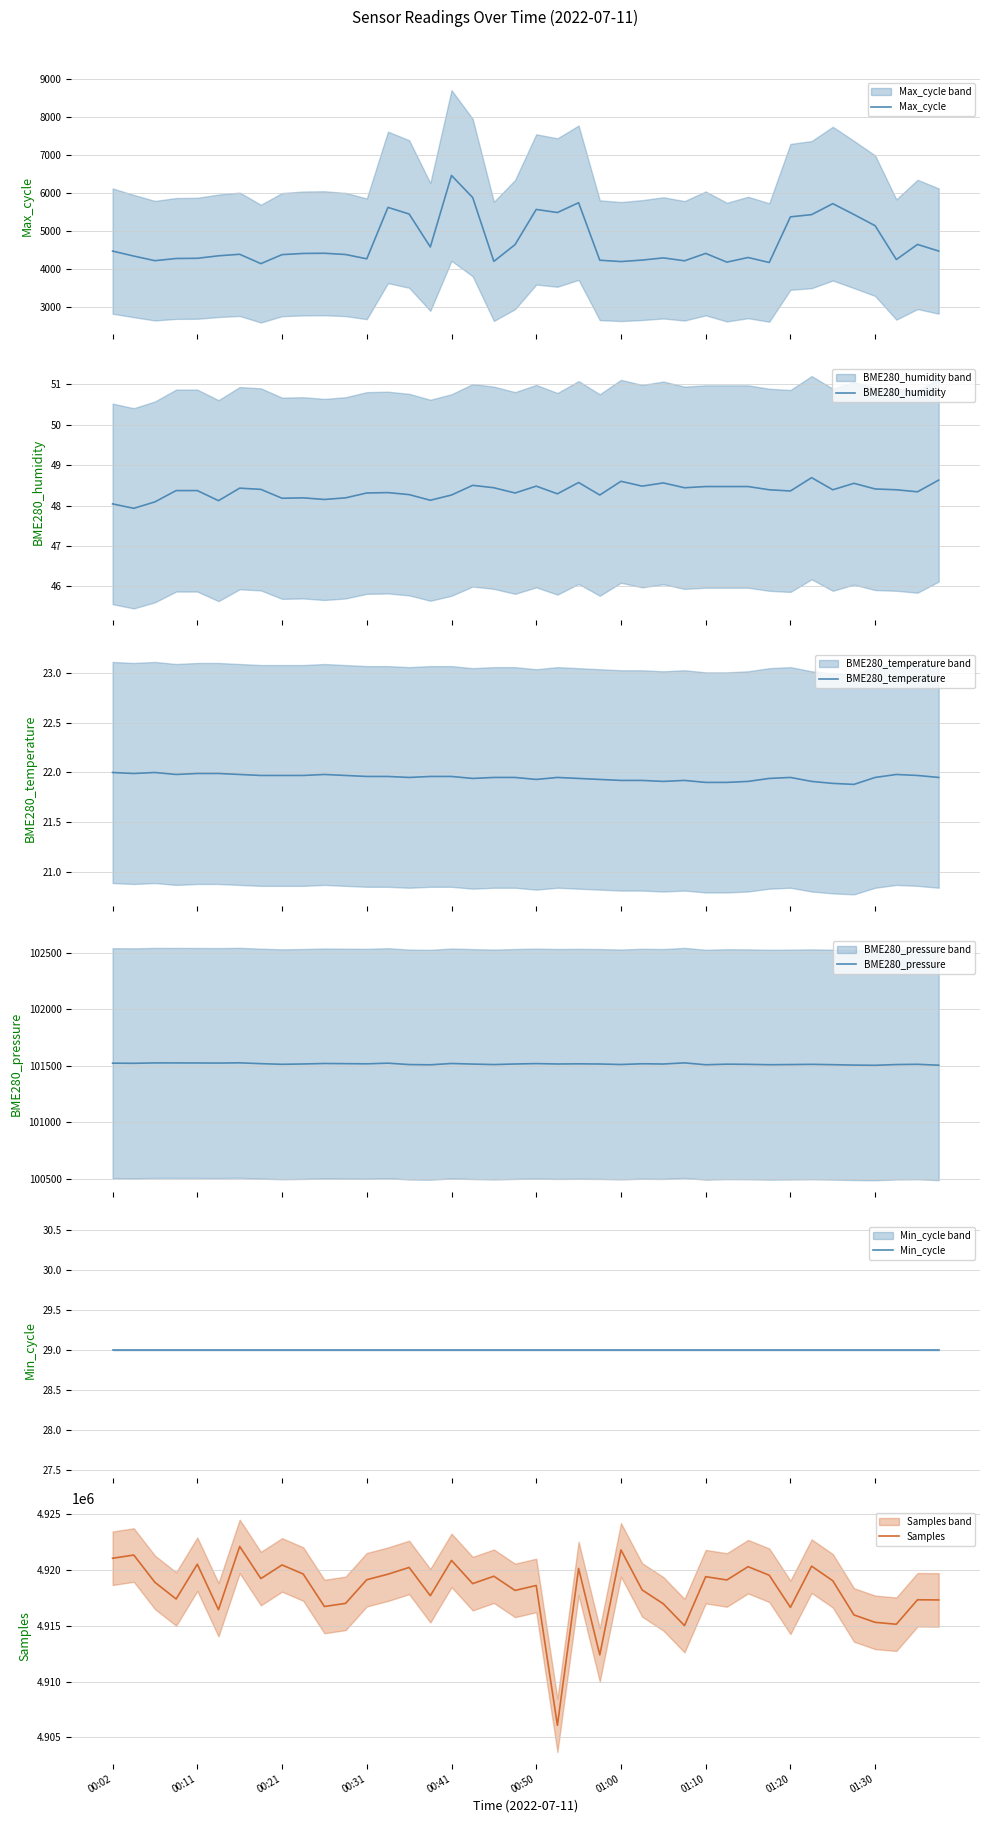

What is the maximum value for Max_cycle?

6467